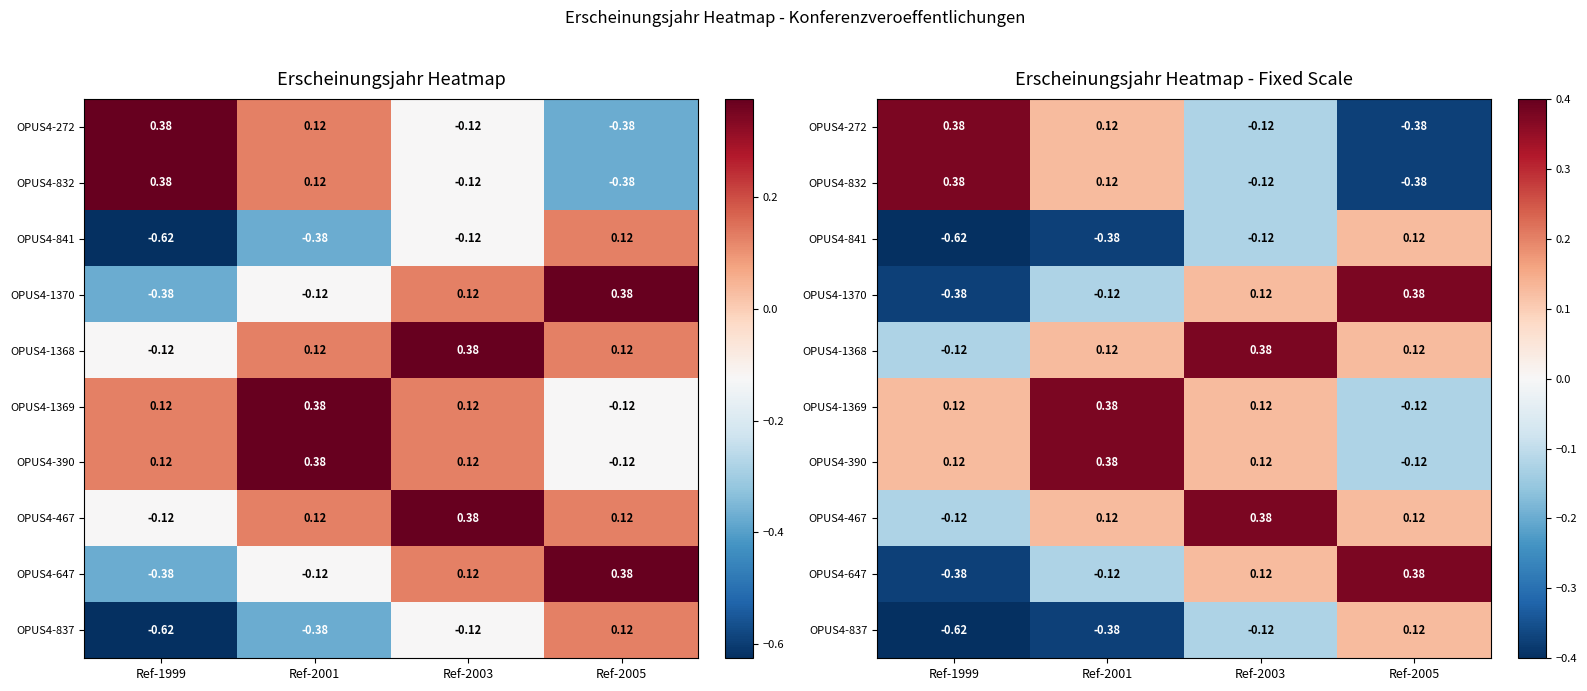

Which has a higher value, Ref-1999 or Ref-2005?

Ref-1999